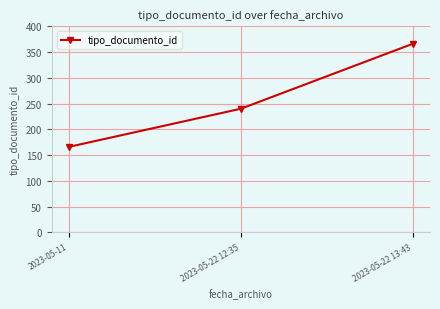

List the labels in order of value, smallest first.

2023-05-11, 2023-05-22 12:35, 2023-05-22 13:43